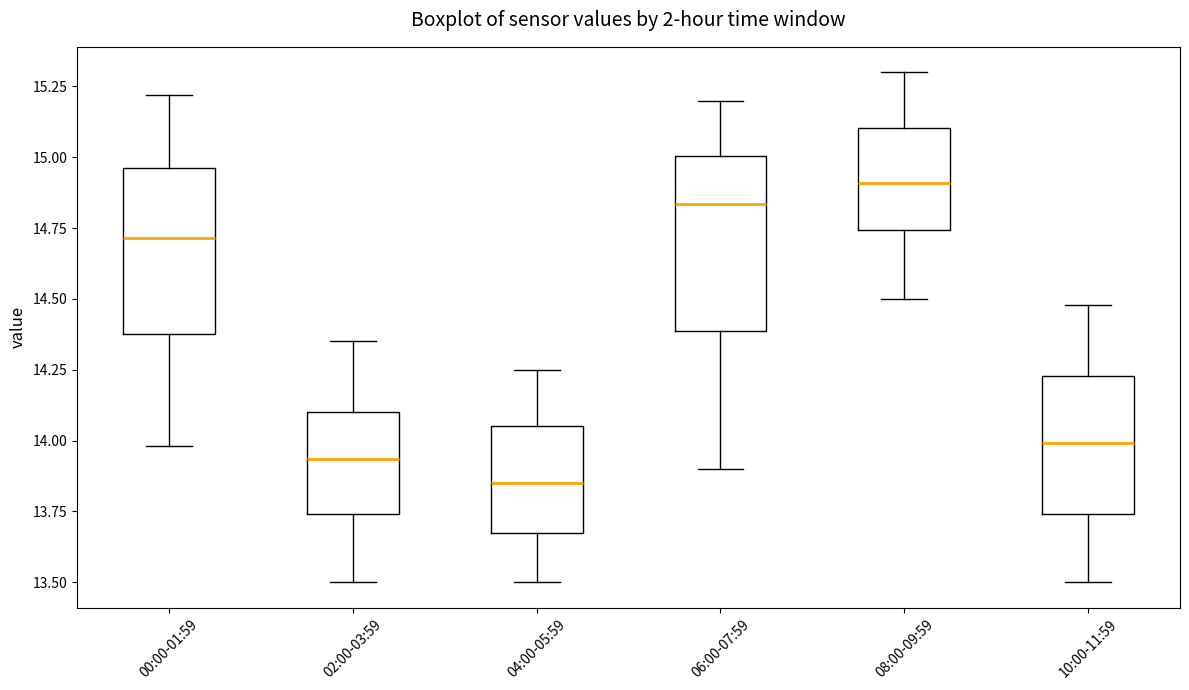

Which box's median line is the highest?

08:00-09:59